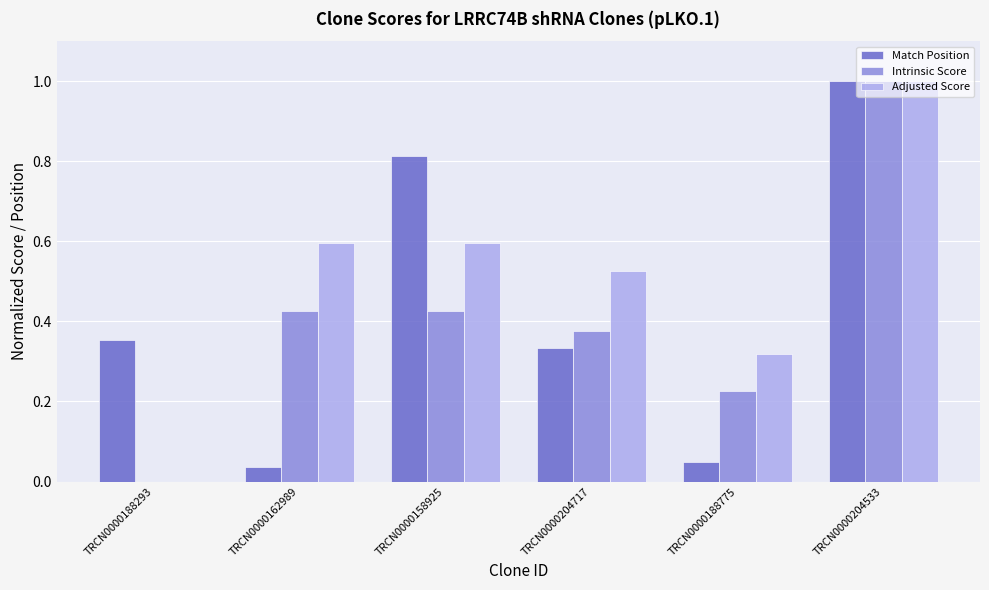

The Match Position series shows 0.2 at TRCN0000204717. True or false?

False